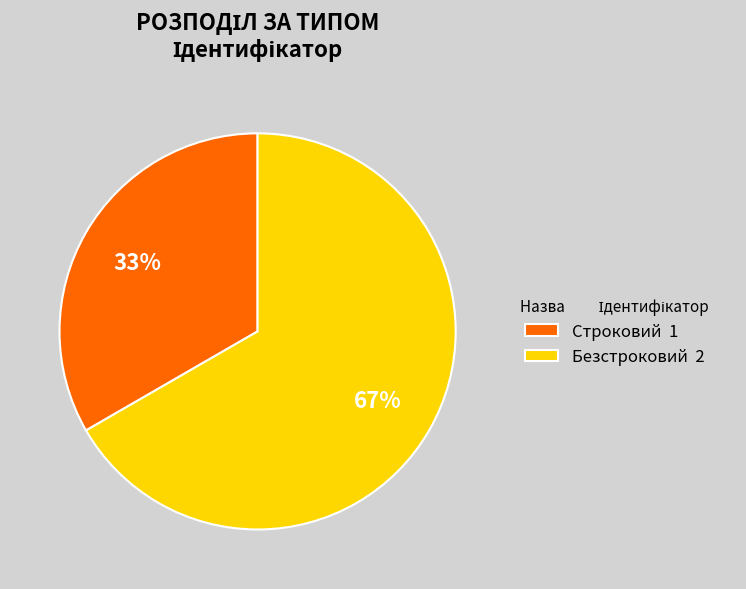

Is there a majority slice in this chart?

Yes